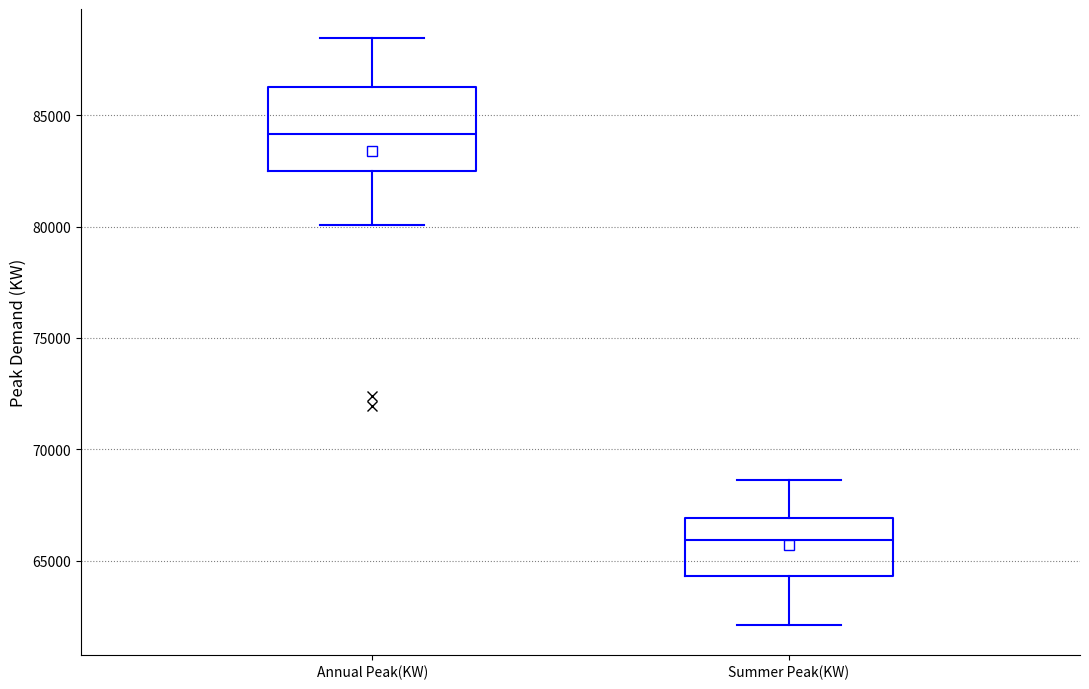

Which box's median line is the lowest?

Summer Peak(KW)